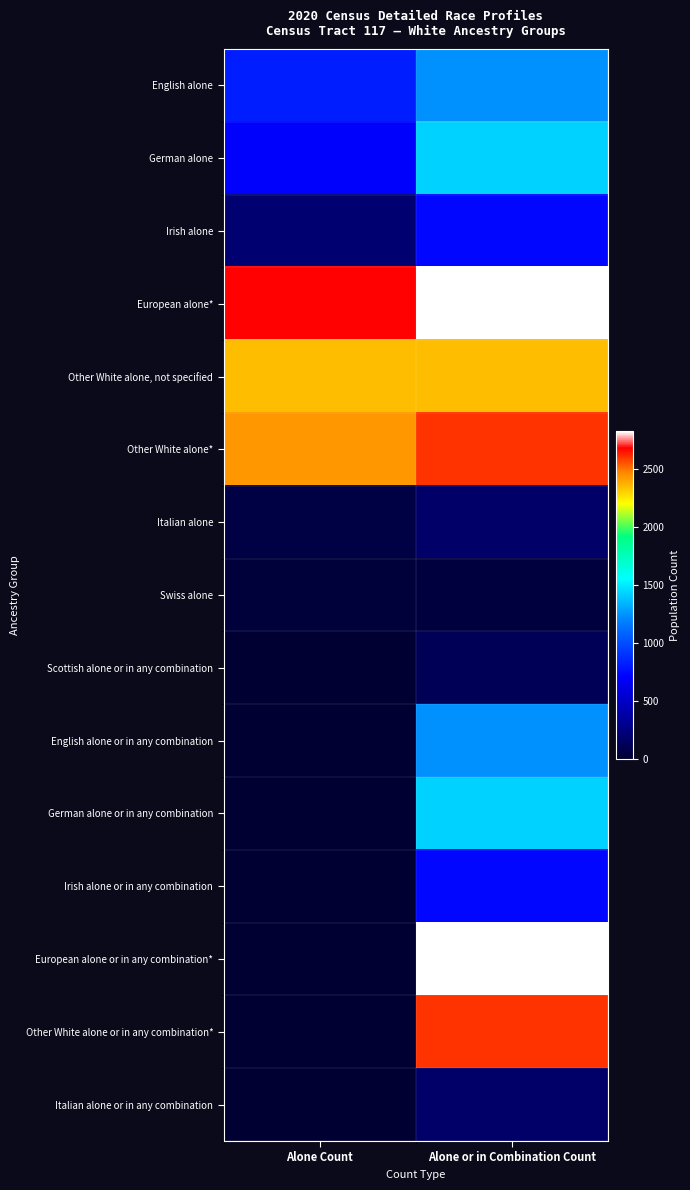

Reading left to right, list all the values displayed in this chart.

English alone: Alone Count=821	Alone or in Combination Count=1242
German alone: Alone Count=704	Alone or in Combination Count=1426
Irish alone: Alone Count=203	Alone or in Combination Count=733
European alone*: Alone Count=2684	Alone or in Combination Count=2829
Other White alone, not specified: Alone Count=2349	Alone or in Combination Count=2349
Other White alone*: Alone Count=2436	Alone or in Combination Count=2604
Italian alone: Alone Count=58	Alone or in Combination Count=175
Swiss alone: Alone Count=31	Alone or in Combination Count=42
Scottish alone or in any combination: Alone Count=0	Alone or in Combination Count=120
English alone or in any combination: Alone Count=0	Alone or in Combination Count=1242
German alone or in any combination: Alone Count=0	Alone or in Combination Count=1426
Irish alone or in any combination: Alone Count=0	Alone or in Combination Count=733
European alone or in any combination*: Alone Count=0	Alone or in Combination Count=2829
Other White alone or in any combination*: Alone Count=0	Alone or in Combination Count=2604
Italian alone or in any combination: Alone Count=0	Alone or in Combination Count=175